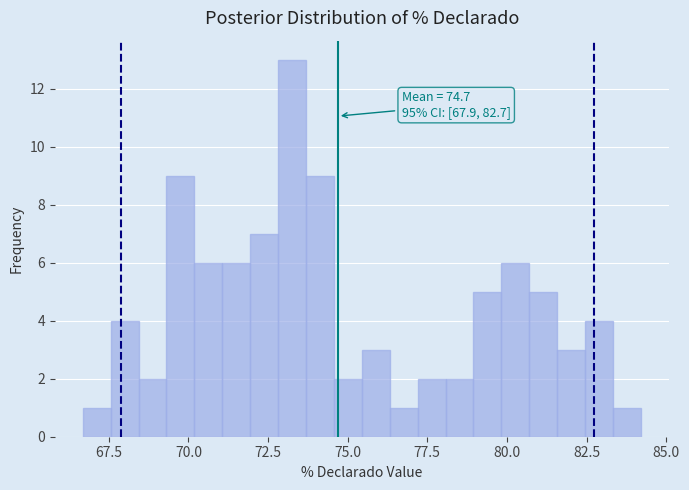

Read against the x-axis, roughly where is the centre of the tallest bar?

73.5